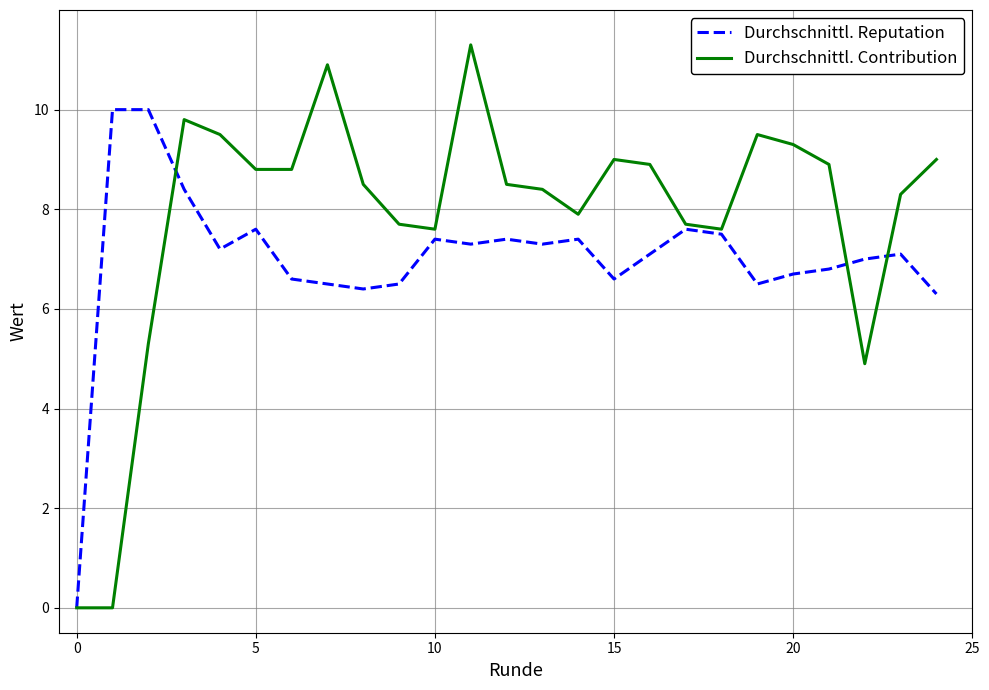

List the series in order of their peak value, lowest first.

Durchschnittl. Reputation, Durchschnittl. Contribution